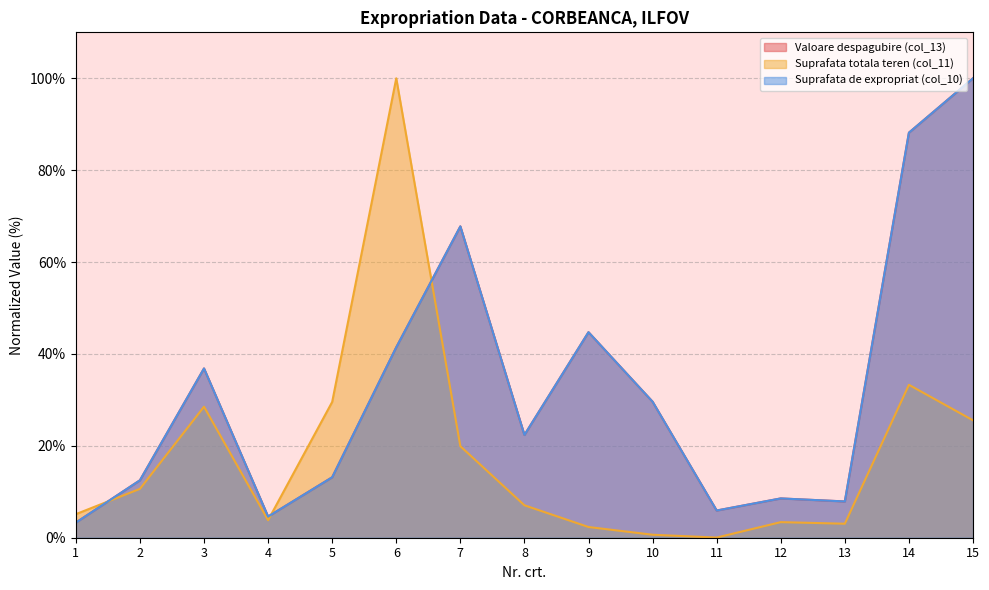

What is the approximate value of Suprafata totala teren (col_11) at 12?

3.4